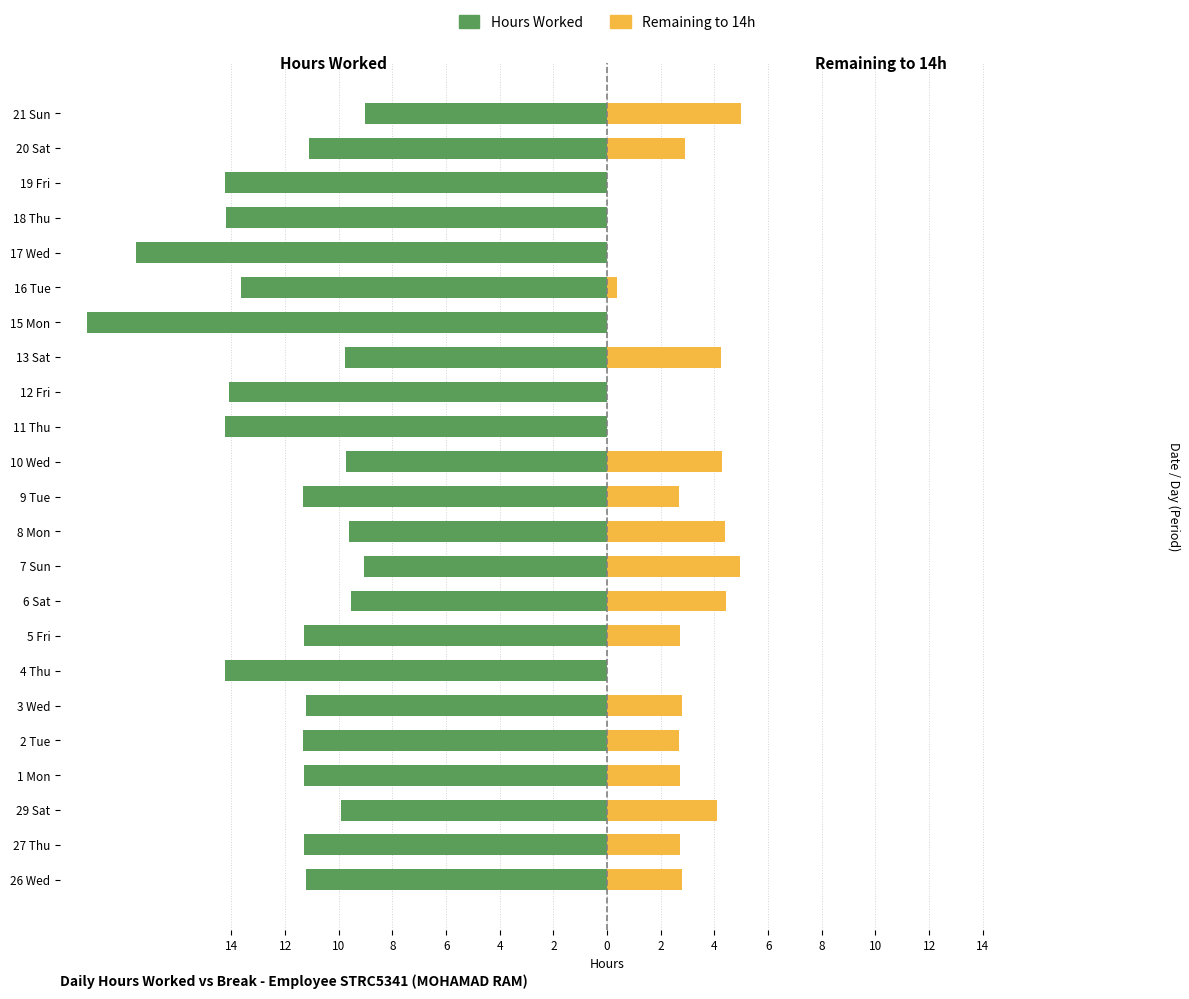

What is the sum of all Hours Worked values?

-278.3